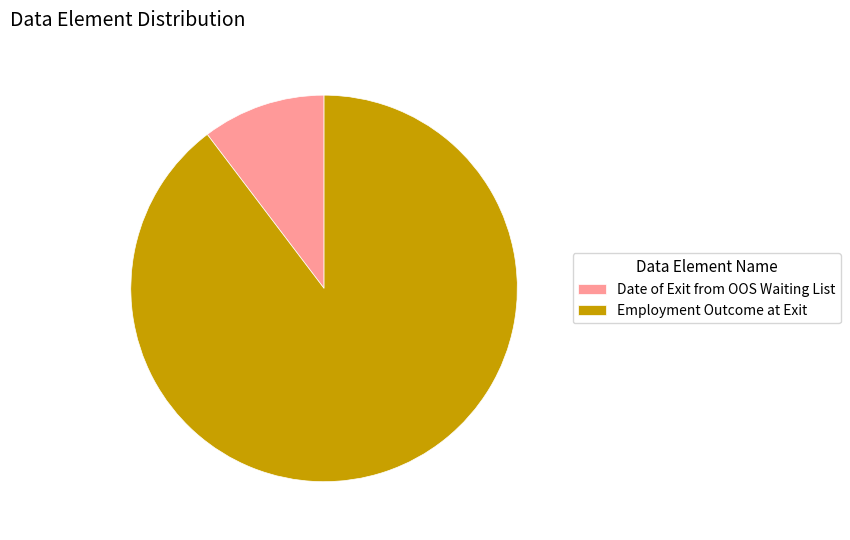

Which has a higher value, Employment Outcome at Exit or Date of Exit from OOS Waiting List?

Employment Outcome at Exit